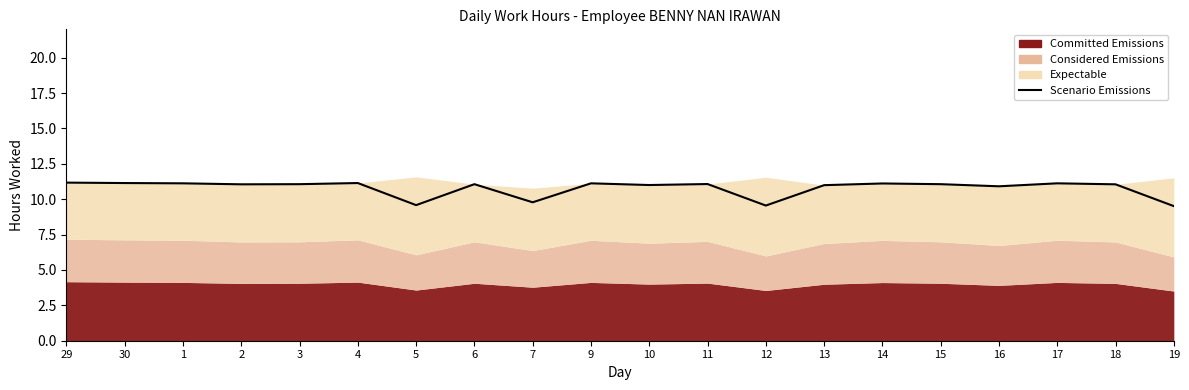

What is the greatest value displayed?

11.2